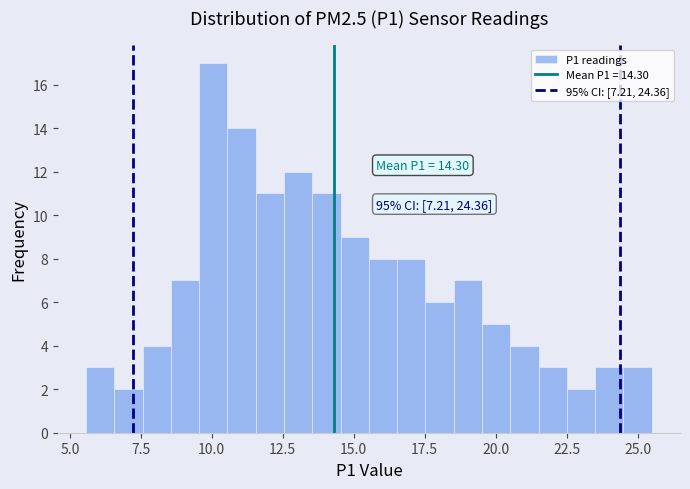

Around what value on the x-axis is the tallest bar? Give the approximate position of its centre, as read against the axis.

10.0